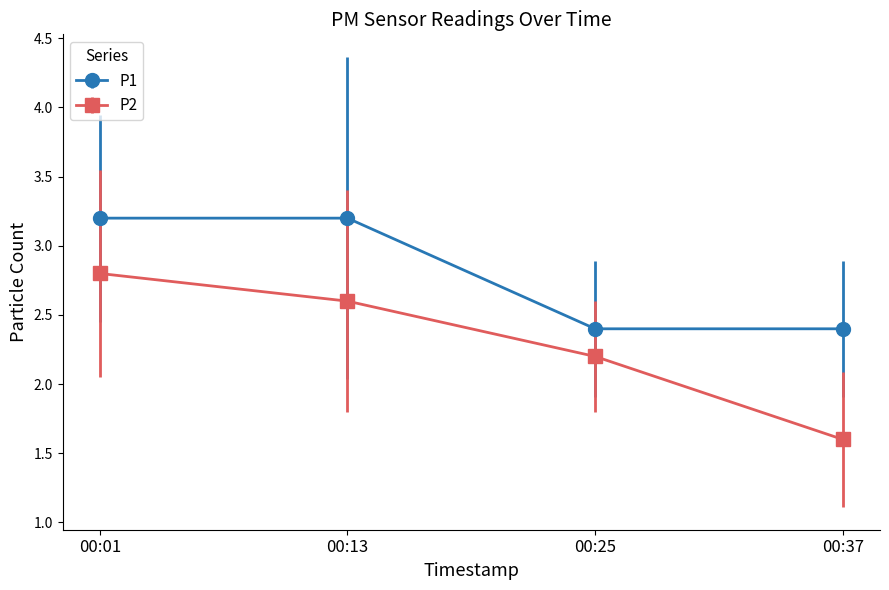

What is the difference between the P2 values at 00:25 and 00:13?

0.4